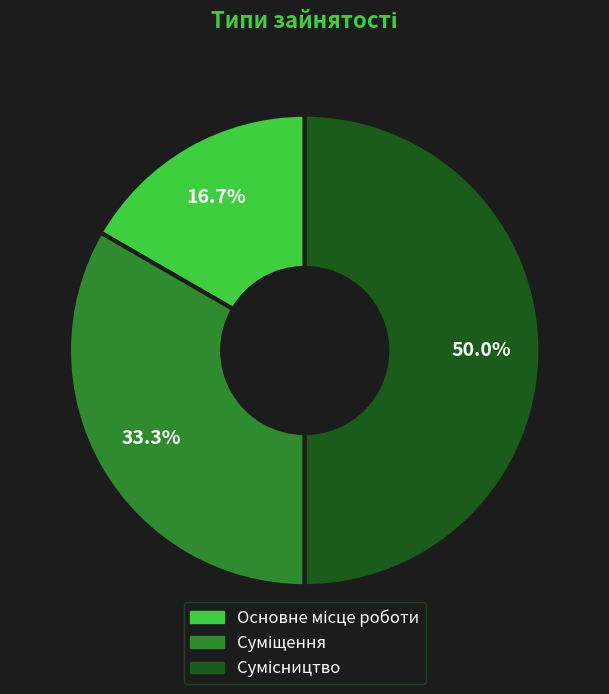

How many slices are in this pie chart?

3